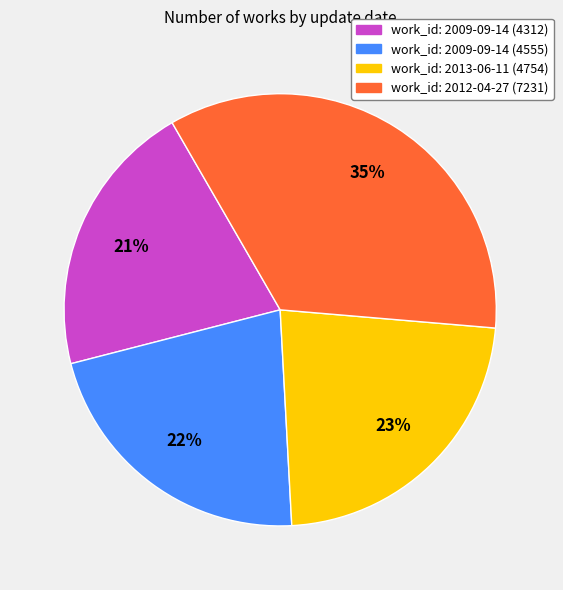

To the nearest percent, what is the difference between the largest and smallest slice percentages?

14%